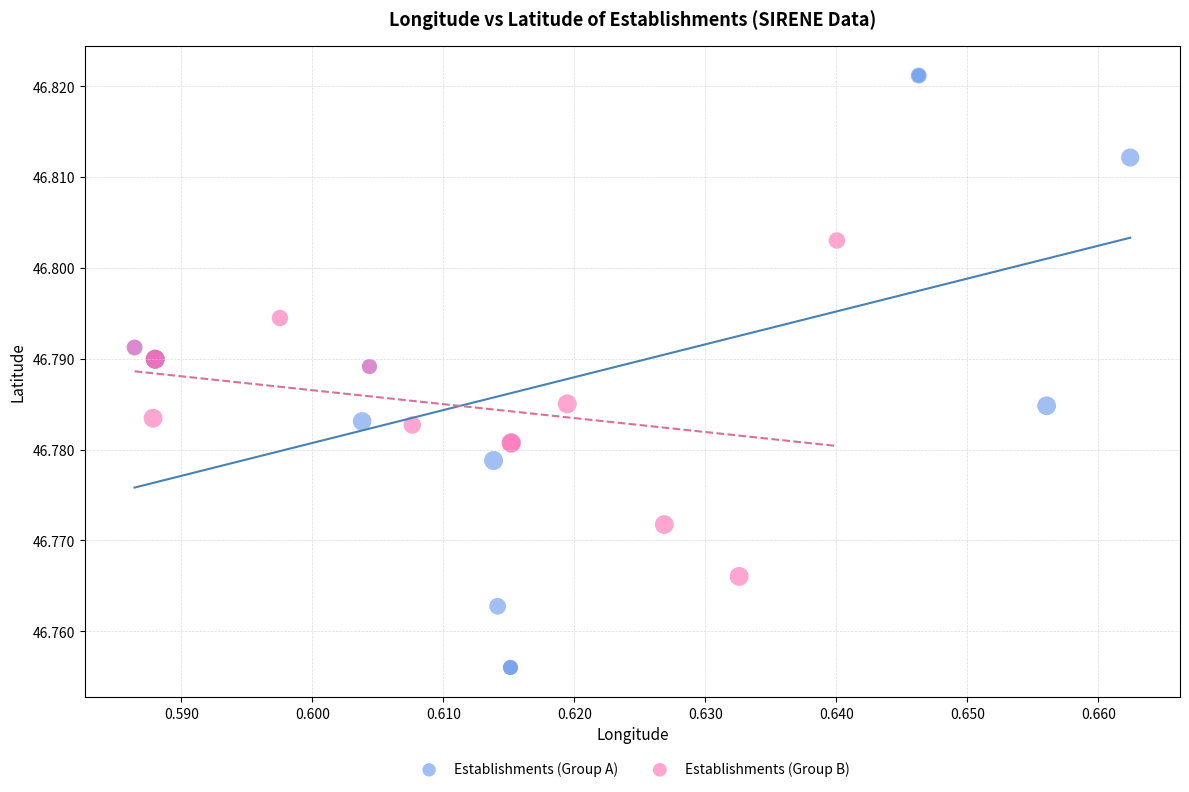

Which series contains the lowest Y value?

Establishments (Group A)